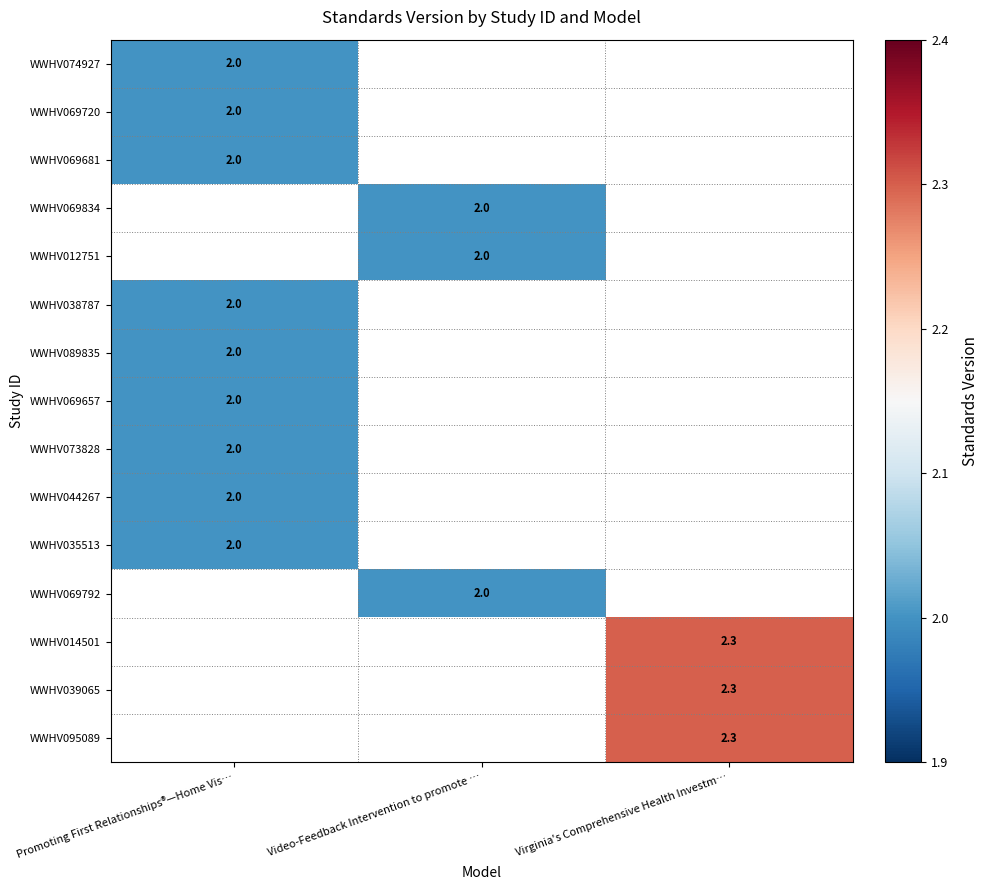

True or false: WWHV069657 has a value of 2.0 at Promoting First Relationships®—Home Vis….

True